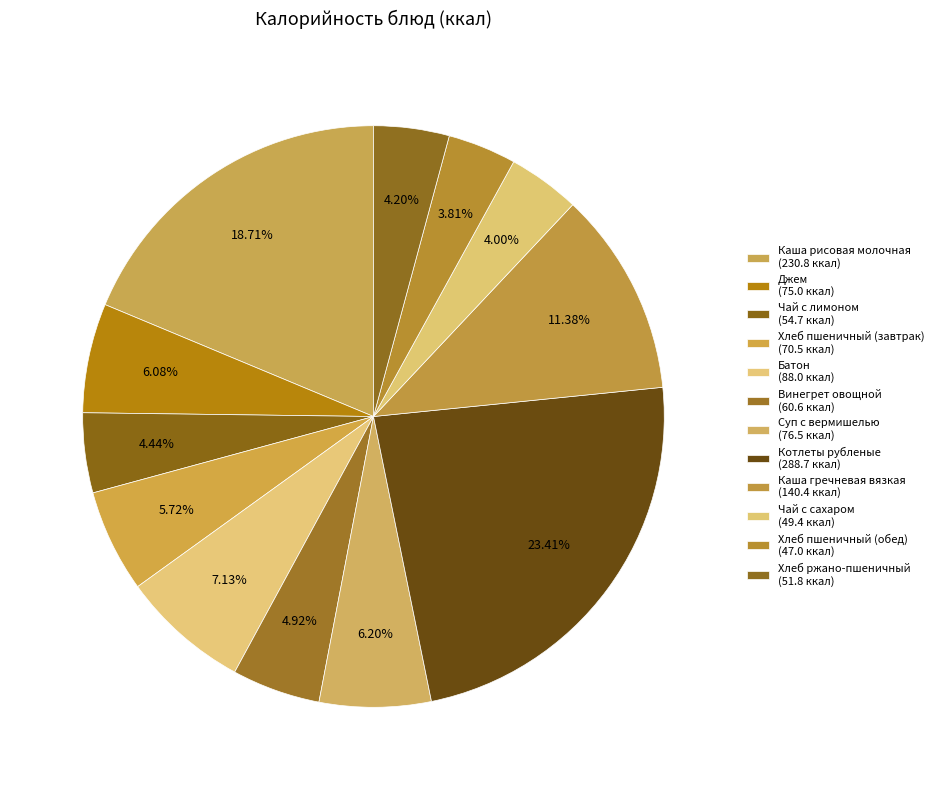

How many segments does this pie chart have?

12